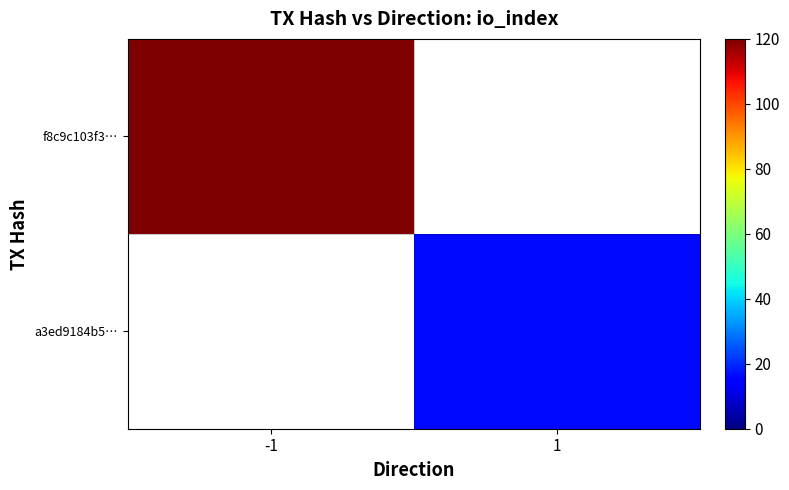

Rank the series by their maximum value, from highest to lowest.

f8c9c103f3…, a3ed9184b5…